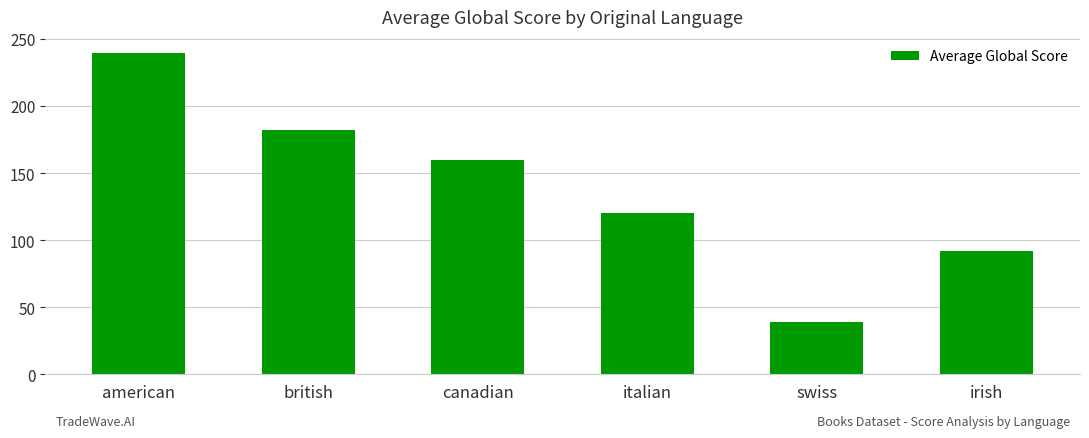

Read the value at british.

182.2